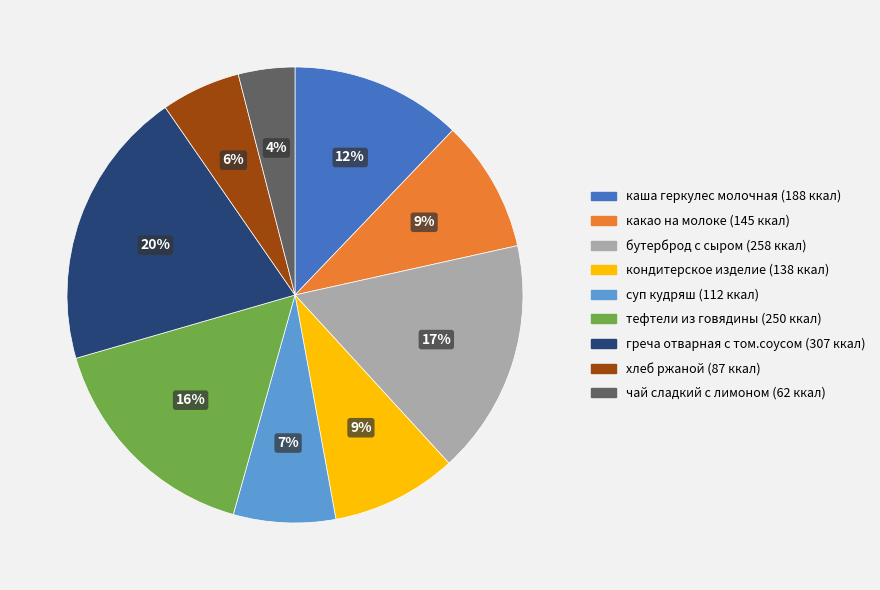

Is it true that кондитерское изделие is 3% of the pie?

False